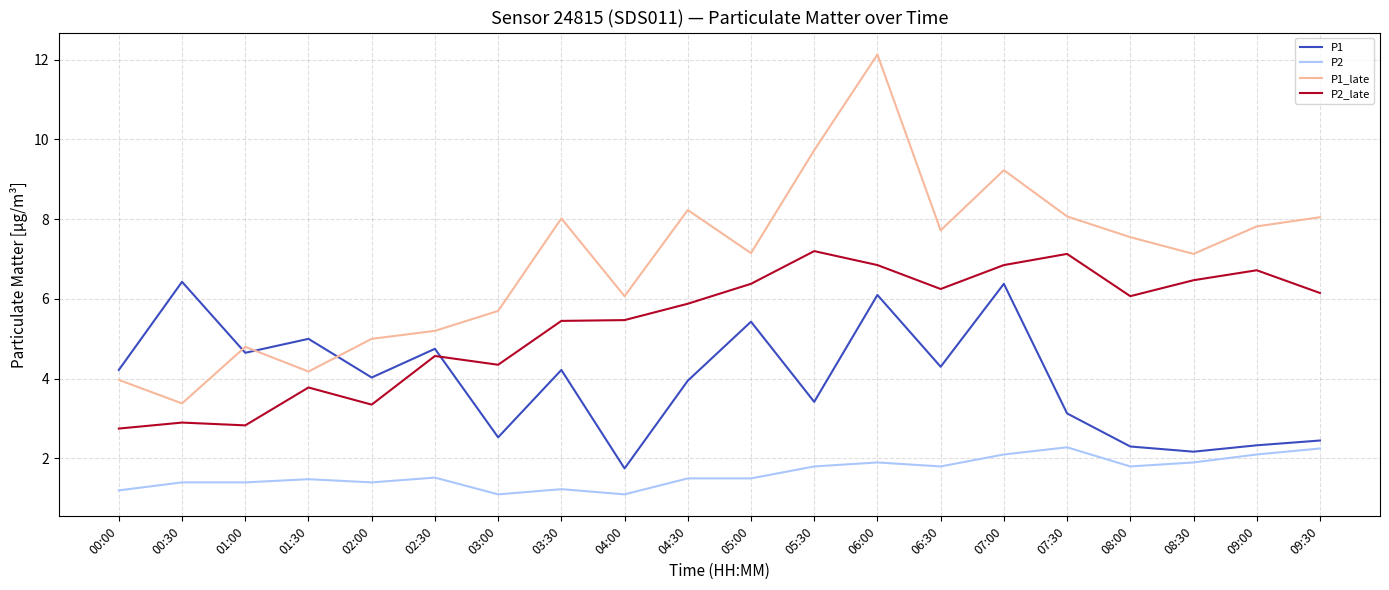

What is the total value across all series at 09:00?

19.0